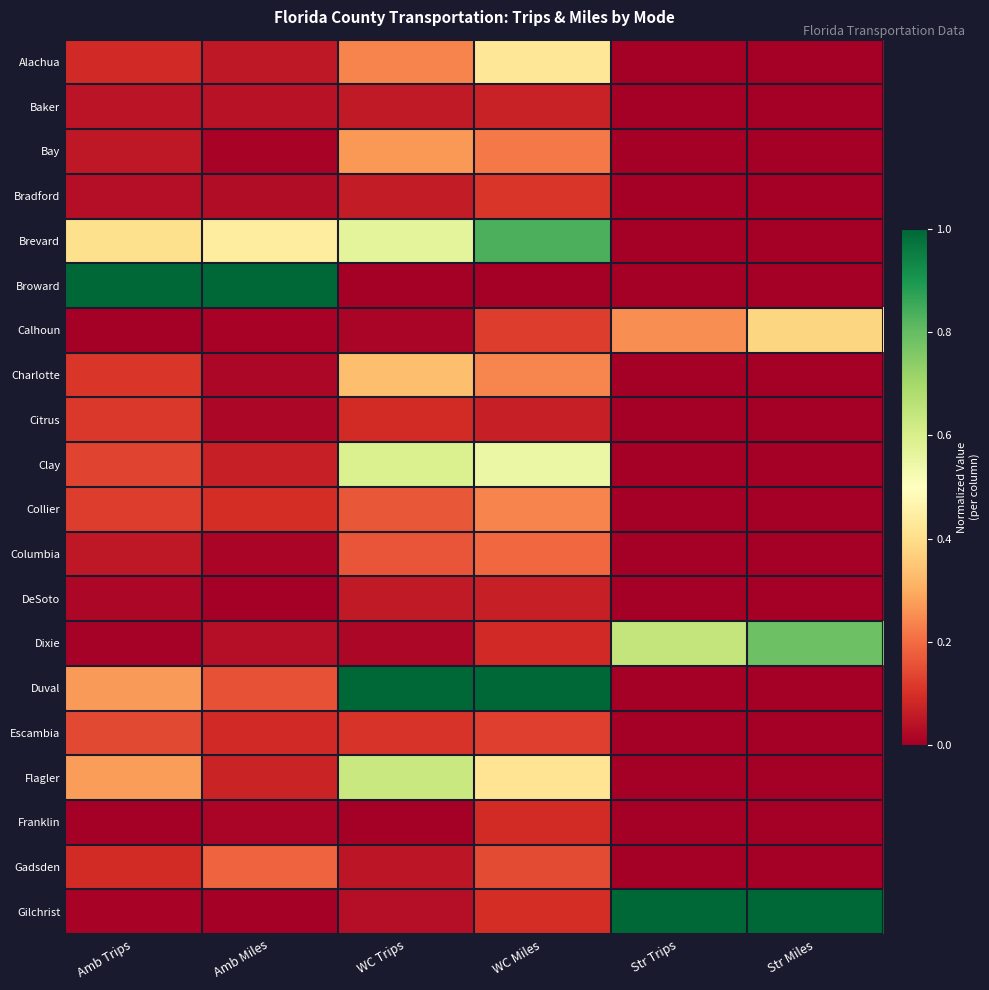

Rank the series at WC Miles from lowest to highest value.

Broward, DeSoto, Citrus, Baker, Dixie, Franklin, Gilchrist, Bradford, Calhoun, Escambia, Gadsden, Columbia, Bay, Collier, Charlotte, Flagler, Alachua, Clay, Brevard, Duval